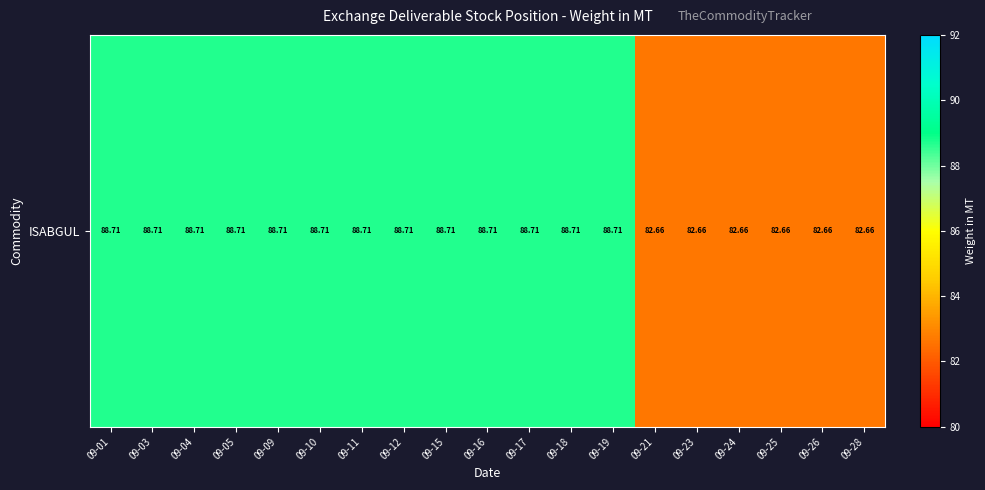

How many values are between 82 and 88?

6